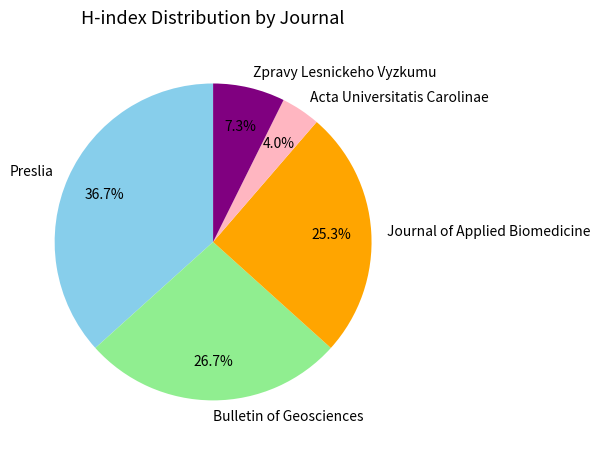

How many segments does this pie chart have?

5